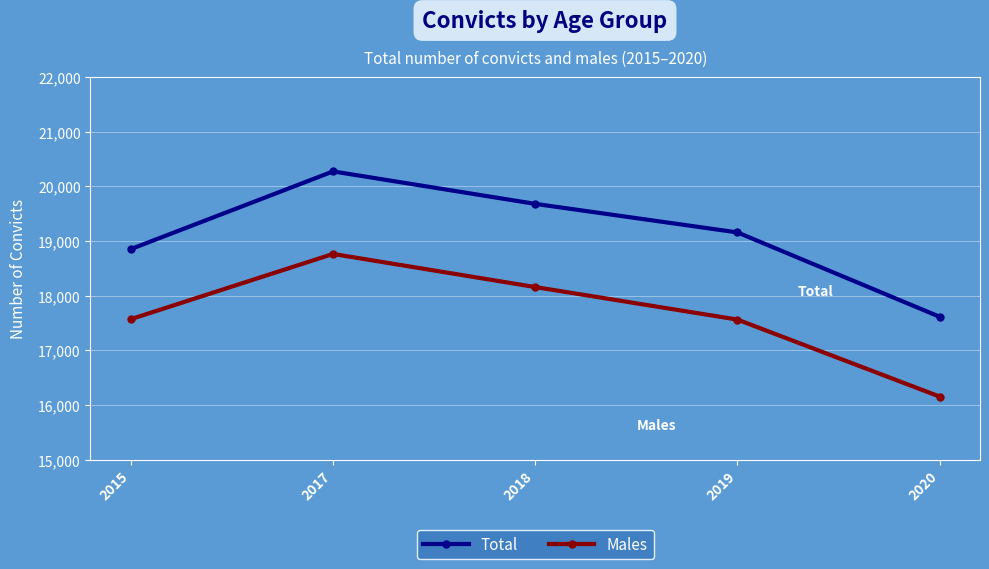

What is the minimum value shown in the chart?

16152